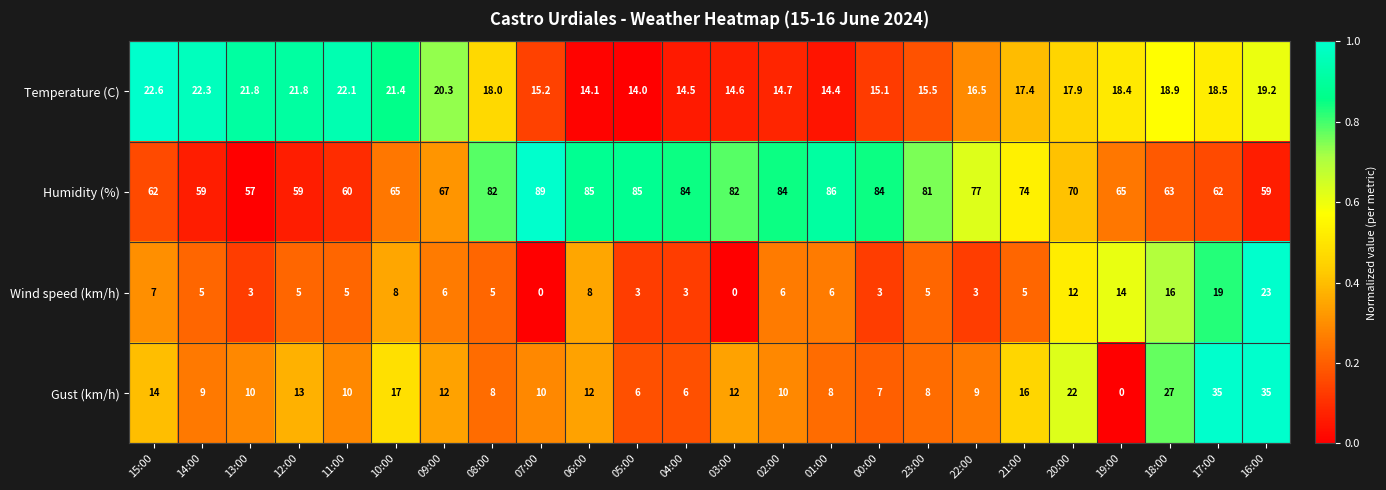

At how many categories does at least one series exceed 0?

24